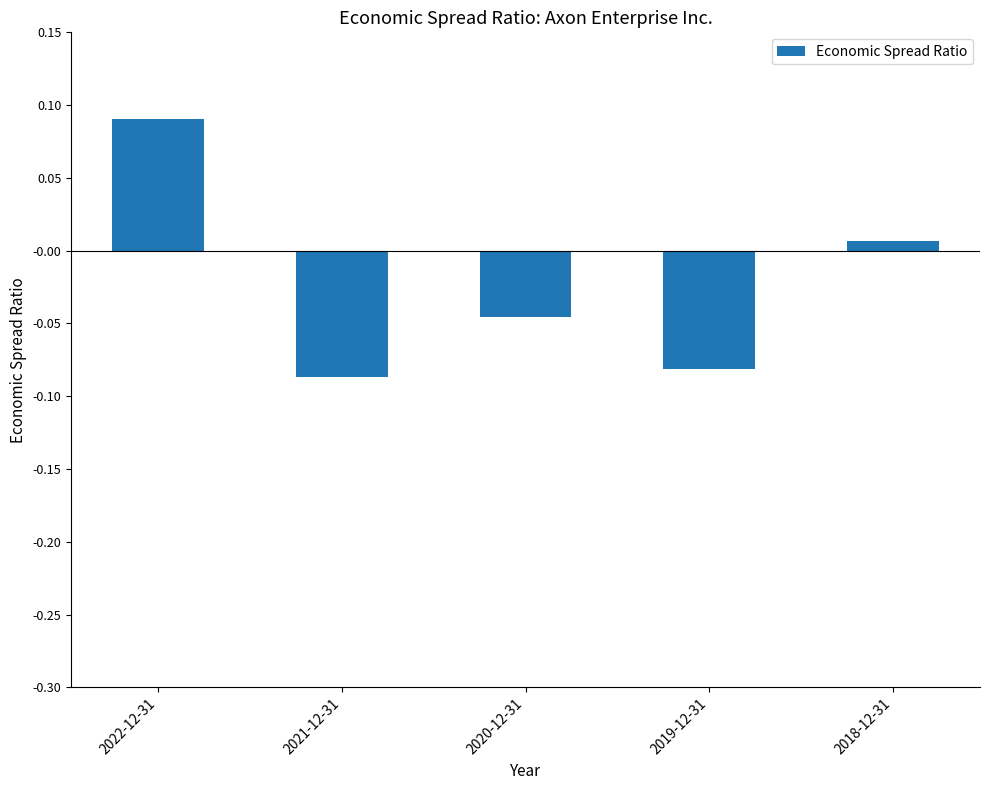

How many values exceed 0?

2